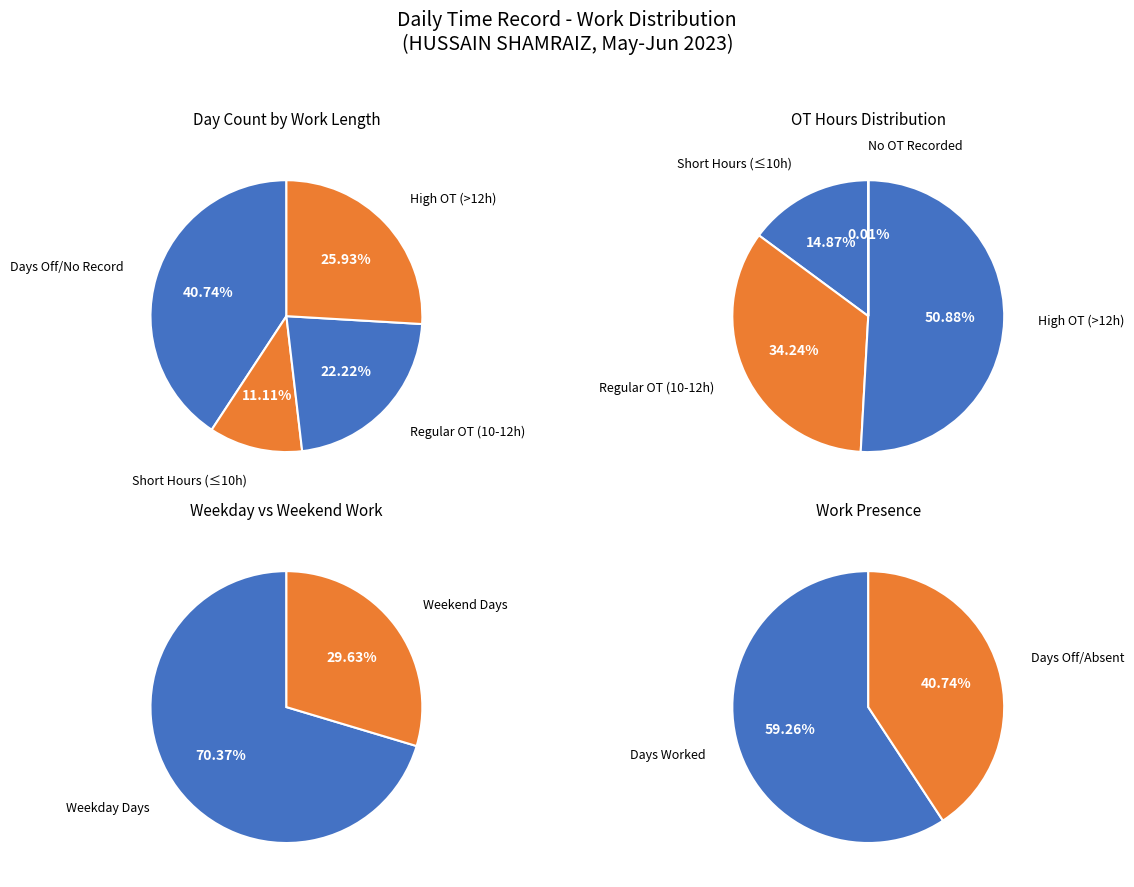

True or false: 20 accounts for 6% of the total.

True